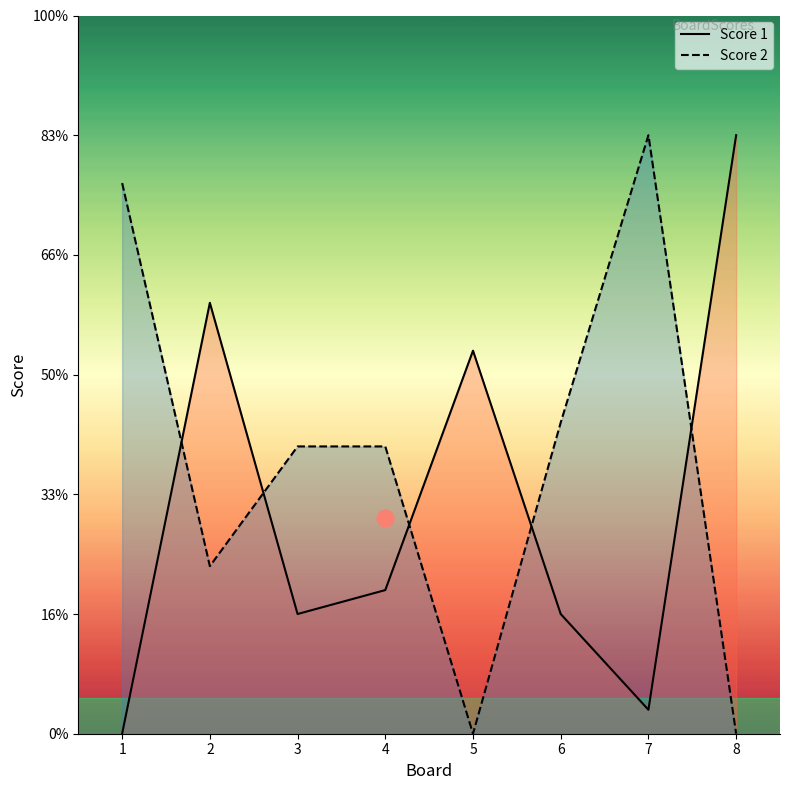

How many lines are shown in the chart?

2